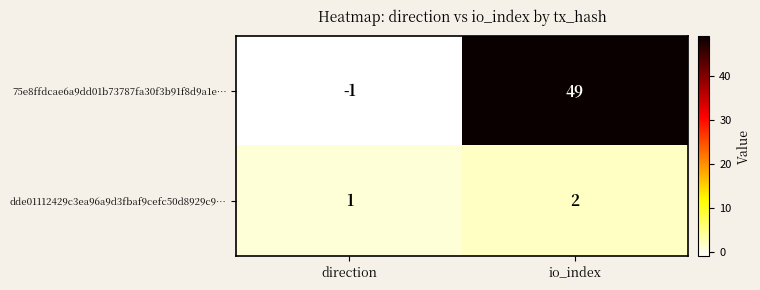

Between direction and io_index, which series saw the biggest shift?

75e8ffdcae6a9dd01b73787fa30f3b91f8d9a1e…